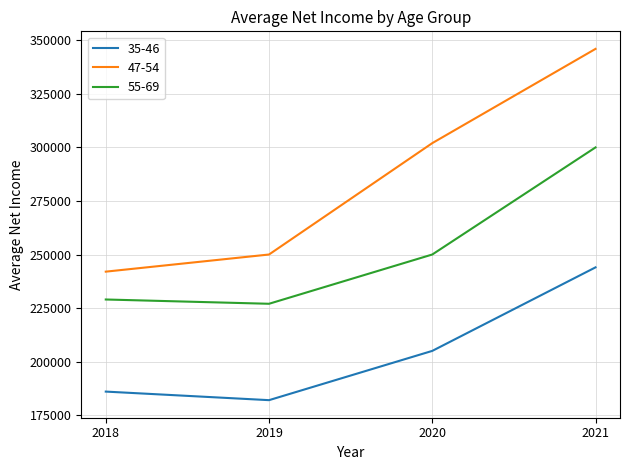

Count the number of data series in this chart.

3